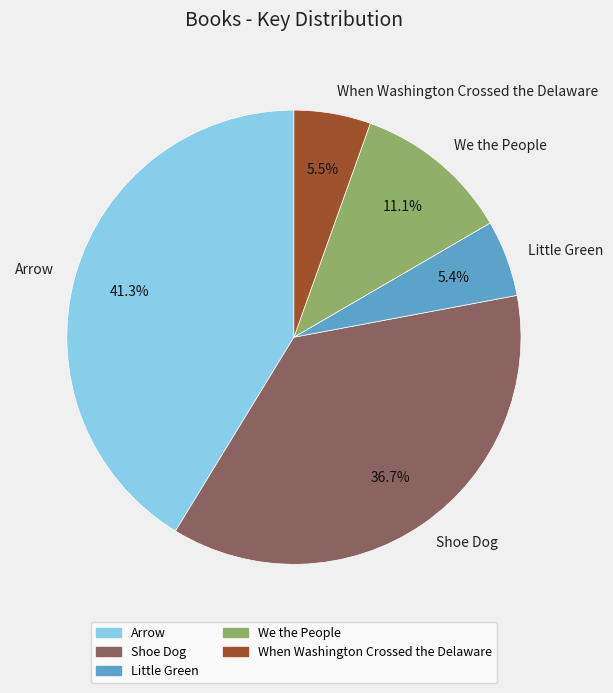

Is the sum of Shoe Dog and When Washington Crossed the Delaware greater than half?

No